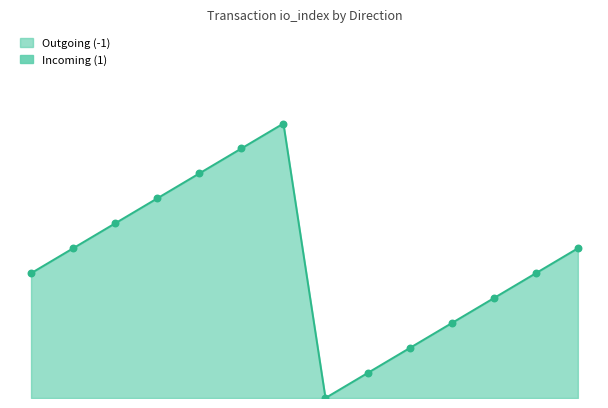

Is the value of Incoming (1) at 0 greater than the value of Outgoing (-1) at 1?

No